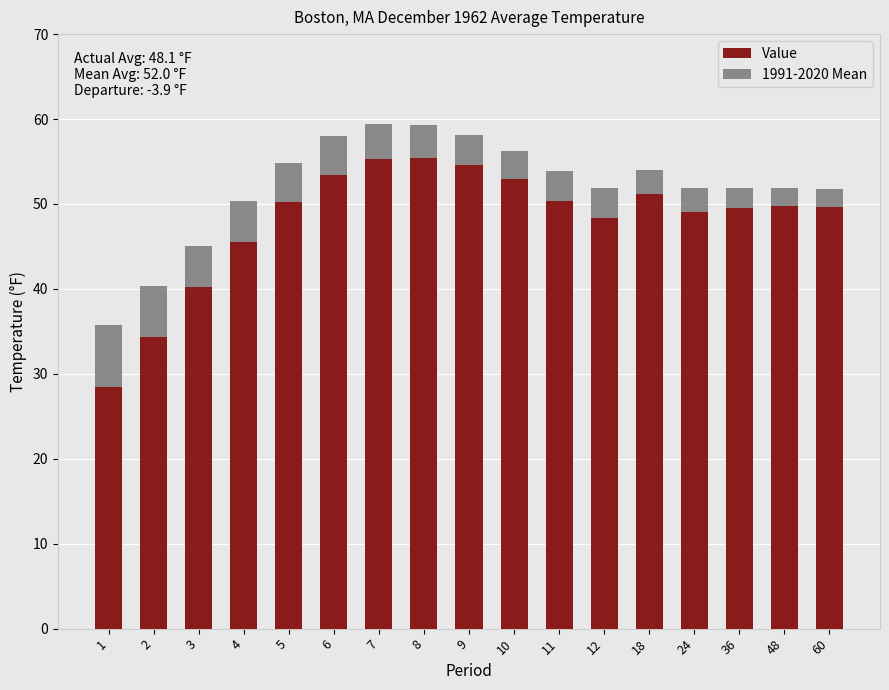

Reading left to right, transcribe all the data shown in this chart.

Value: 1=28.5	2=34.3	3=40.2	4=45.5	5=50.2	6=53.4	7=55.3	8=55.4	9=54.6	10=52.9	11=50.4	12=48.4	18=51.2	24=49.1	36=49.5	48=49.8	60=49.6
1991-2020 Mean: 1=35.8	2=40.3	3=45.1	4=50.3	5=54.8	6=58.0	7=59.4	8=59.3	9=58.1	10=56.2	11=53.9	12=51.9	18=54.0	24=51.9	36=51.9	48=51.9	60=51.8